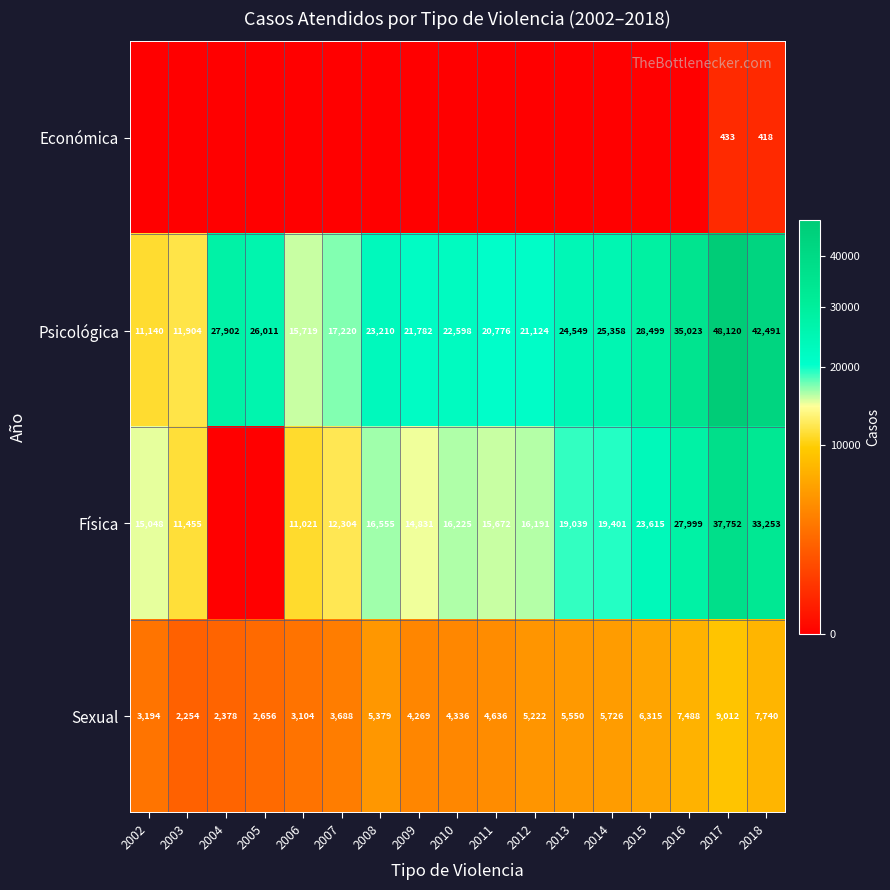

Where does the Psicológica series first go above 23210?

2004